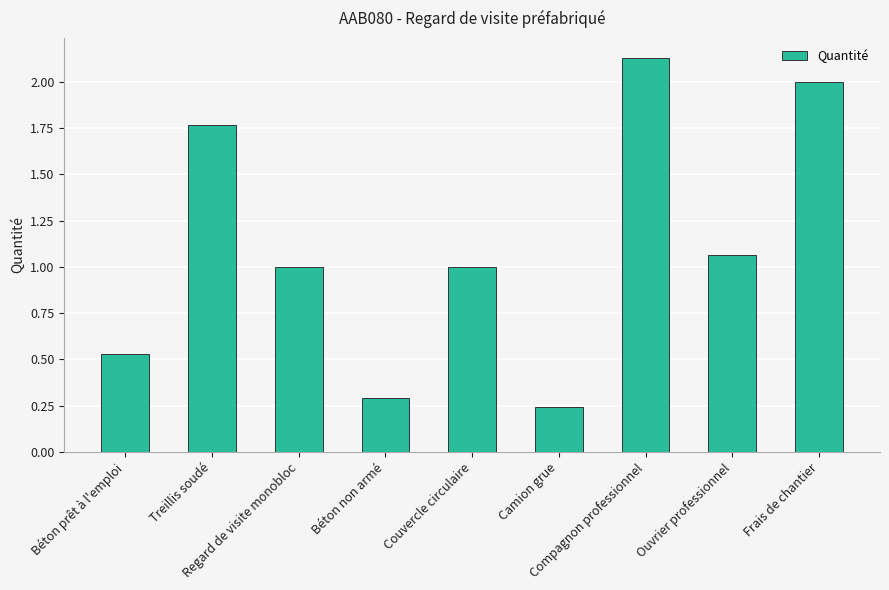

What is the sum of all values?

10.0